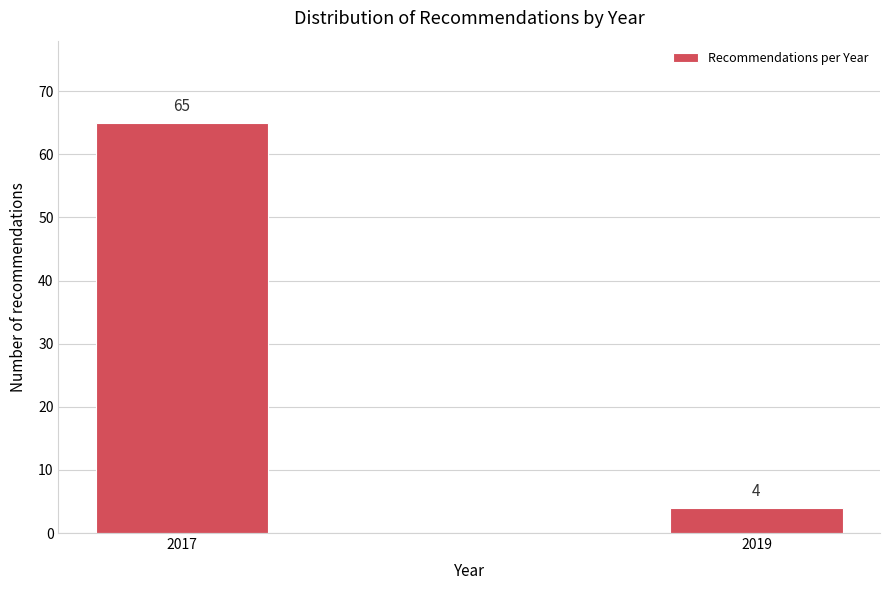

Reading right to left, extract all data points from this chart.

2019=4	2017=65